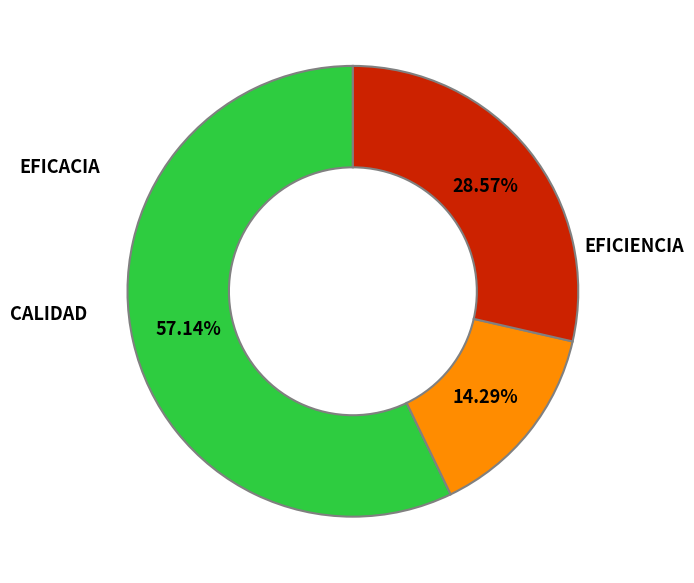

Is there a majority slice in this chart?

Yes